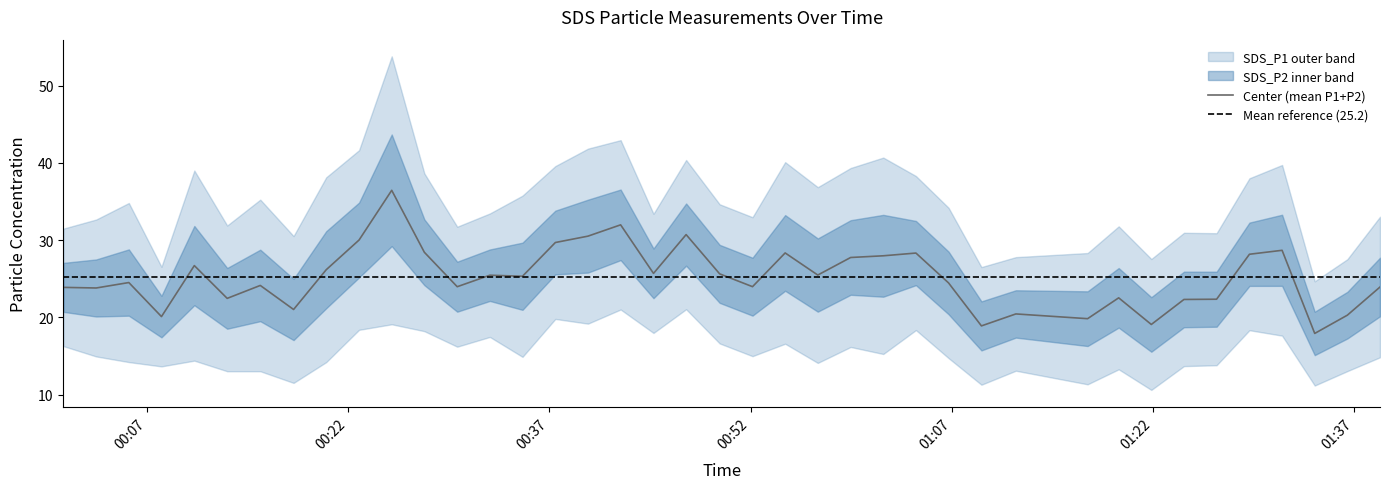

Count the number of values greater than 25.

20